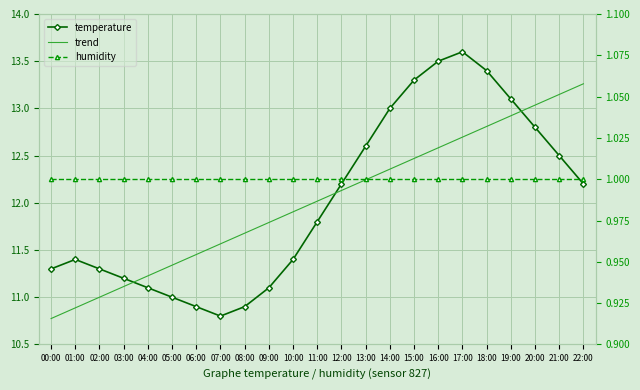

Reading left to right, list all the values displayed in this chart.

temperature: 11.3	11.4	11.3	11.2	11.1	11.0	10.9	10.8	10.9	11.1	11.4	11.8	12.2	12.6	13.0	13.3	13.5	13.6	13.4	13.1	12.8	12.5	12.2
trend: 10.8	10.9	11.0	11.1	11.2	11.3	11.5	11.6	11.7	11.8	11.9	12.0	12.1	12.2	12.4	12.5	12.6	12.7	12.8	12.9	13.0	13.1	13.3
humidity: 1.0	1.0	1.0	1.0	1.0	1.0	1.0	1.0	1.0	1.0	1.0	1.0	1.0	1.0	1.0	1.0	1.0	1.0	1.0	1.0	1.0	1.0	1.0